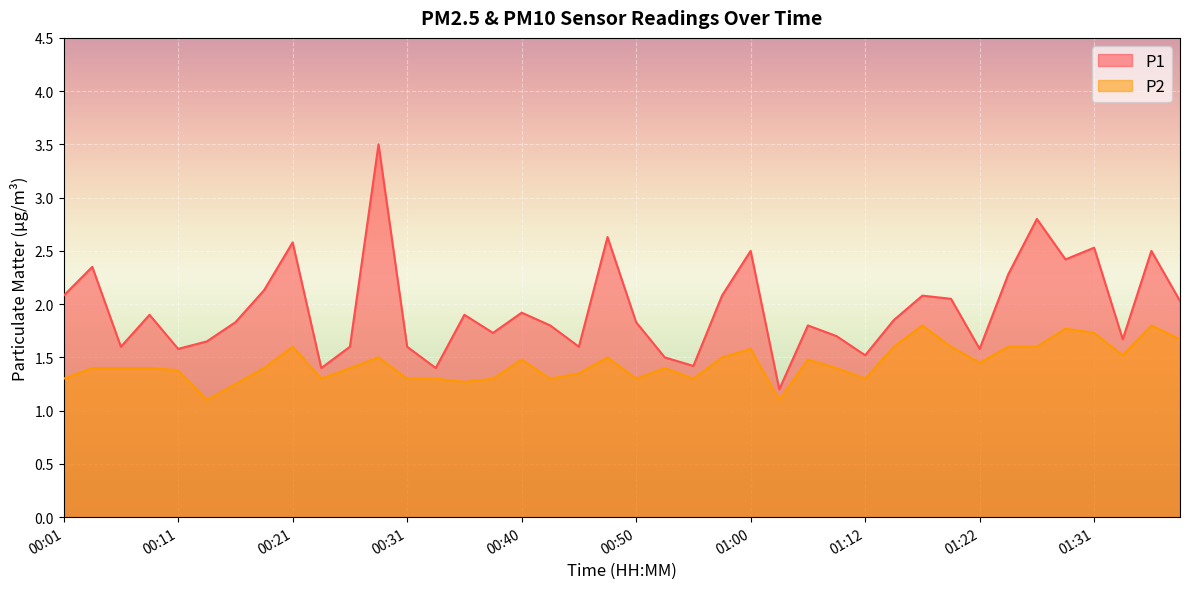

At how many categories does at least one series exceed 1?

40